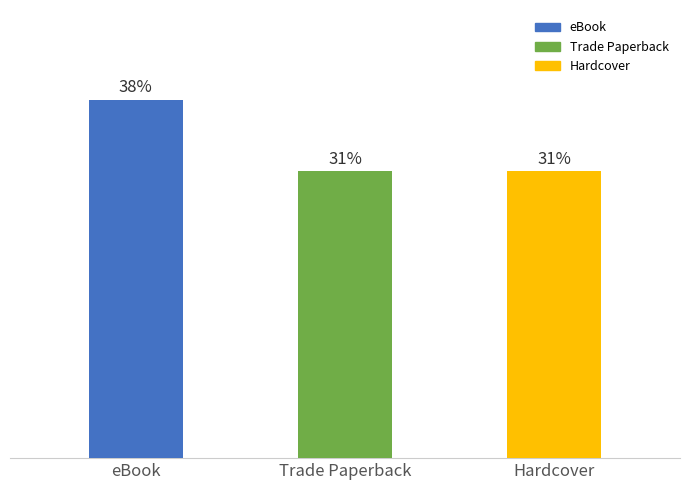

List the labels in order of value, largest first.

eBook, Trade Paperback, Hardcover